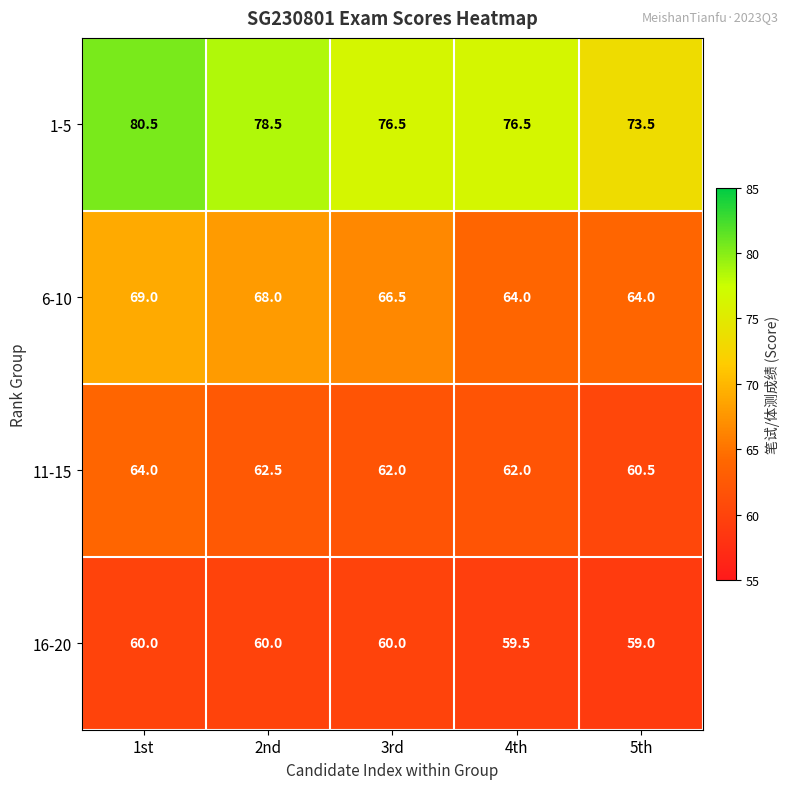

Reading left to right, transcribe all the data shown in this chart.

1-5: 80.5	78.5	76.5	76.5	73.5
6-10: 69.0	68.0	66.5	64.0	64.0
11-15: 64.0	62.5	62.0	62.0	60.5
16-20: 60.0	60.0	60.0	59.5	59.0